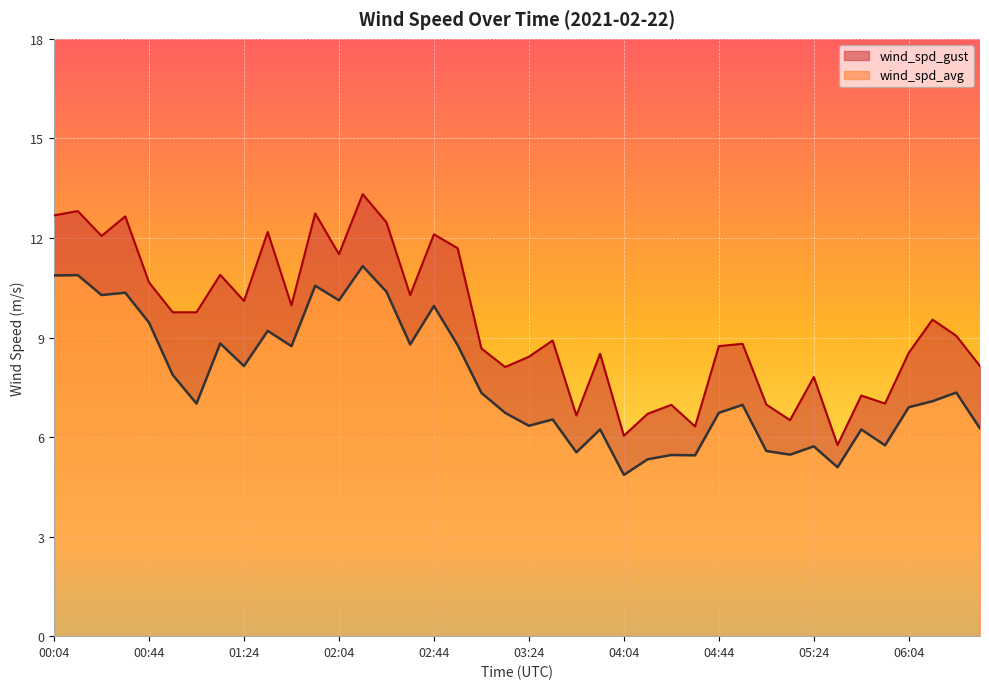

What is the sum of the wind_spd_gust values at 01:54 and 04:14?

19.4